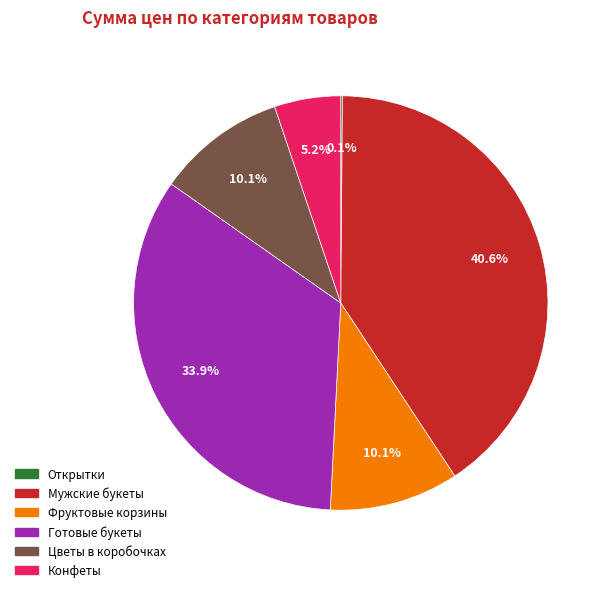

Is there any slice that represents more than half of the pie?

No